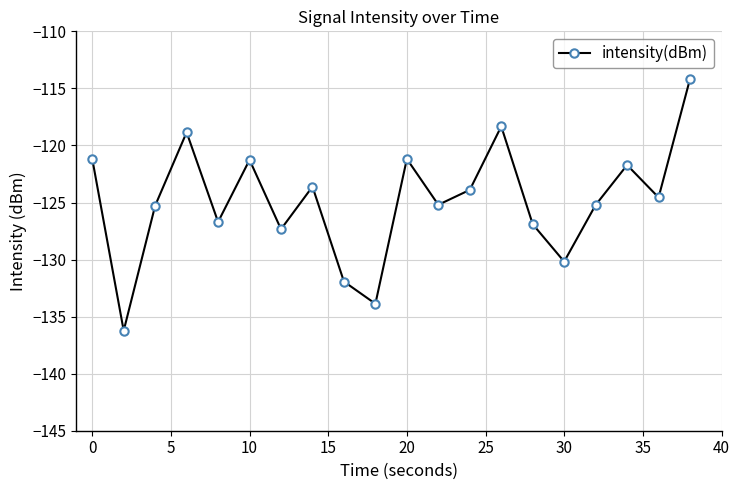

What is the value of the 4th point from the left?

-118.8